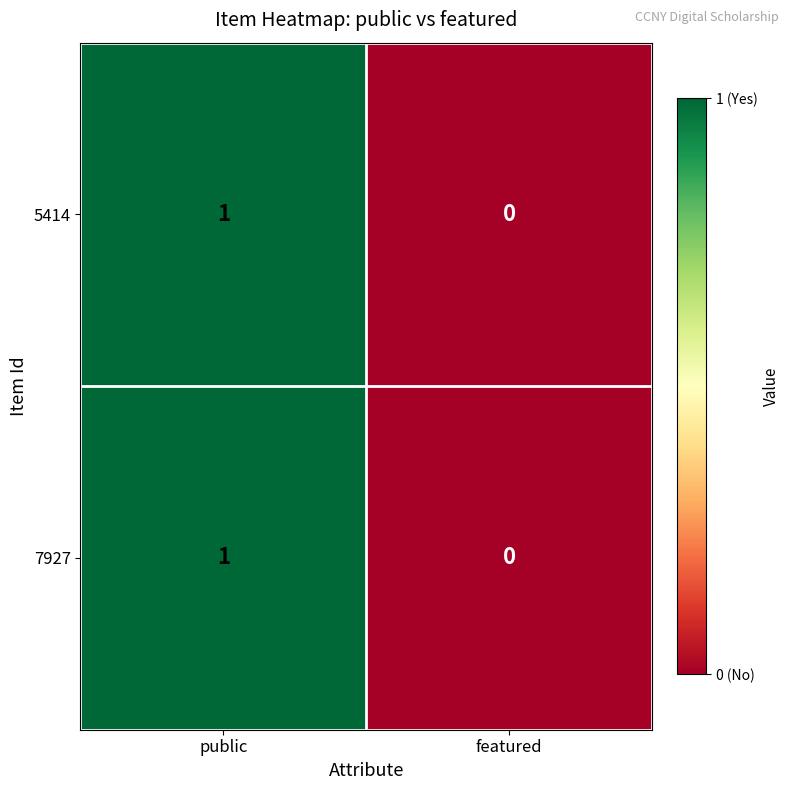

List the labels in order of 5414 value, largest first.

public, featured